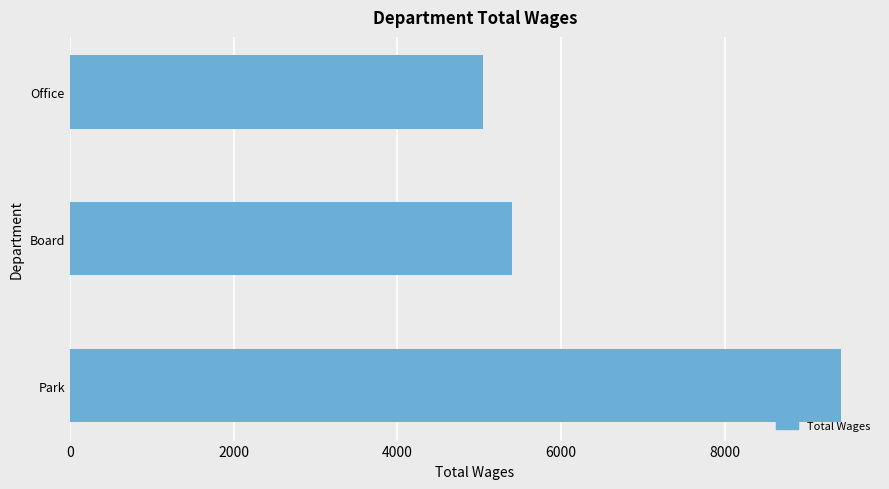

What is the greatest value displayed?

9425